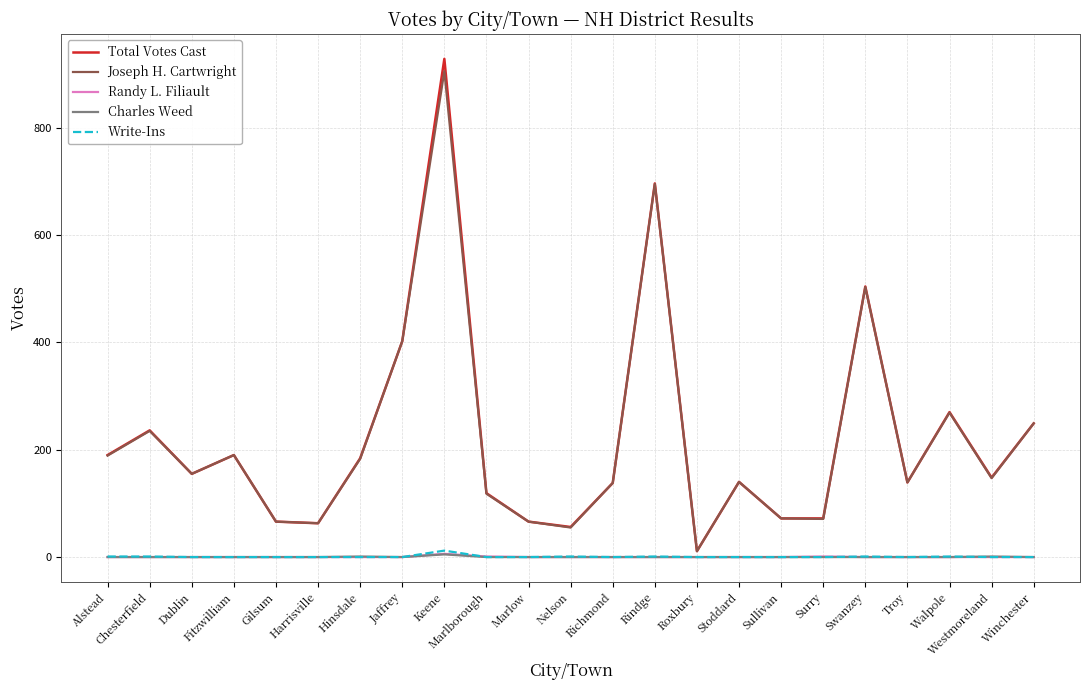

The value of Total Votes Cast at Troy is 234. True or false?

False